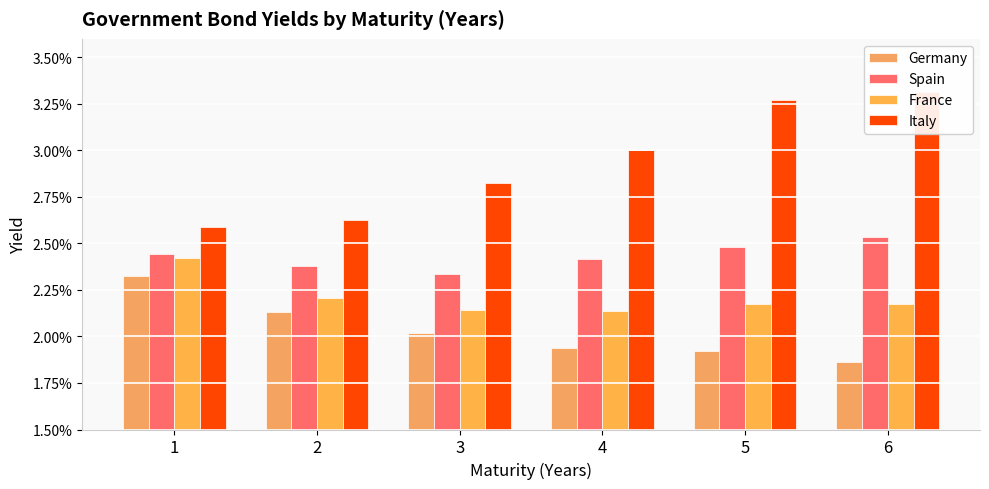

Which has a higher value, 6 or 5?

5